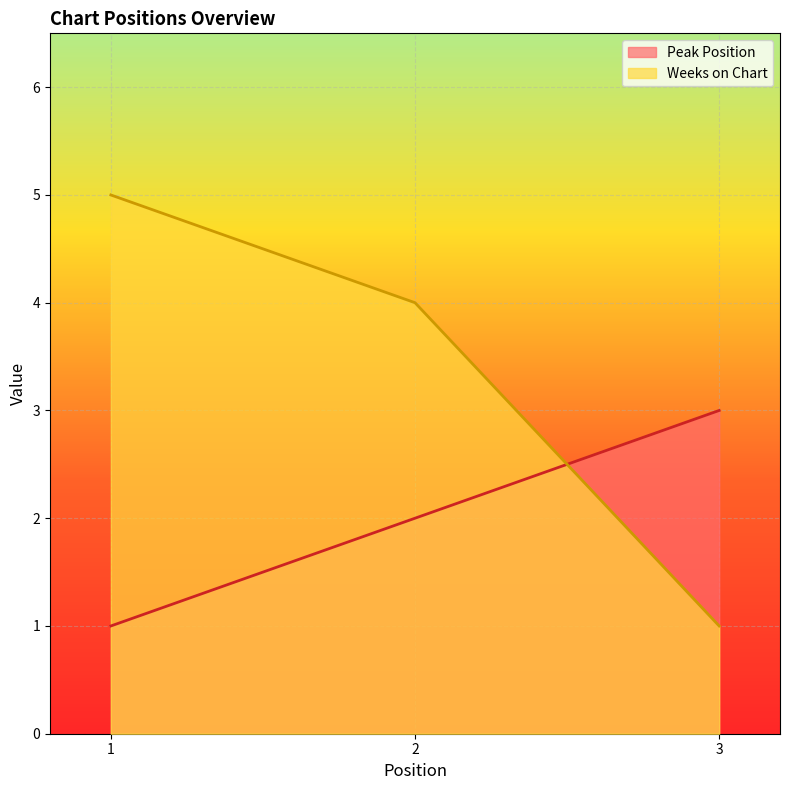

Which series has the widest spread of values?

Weeks on Chart